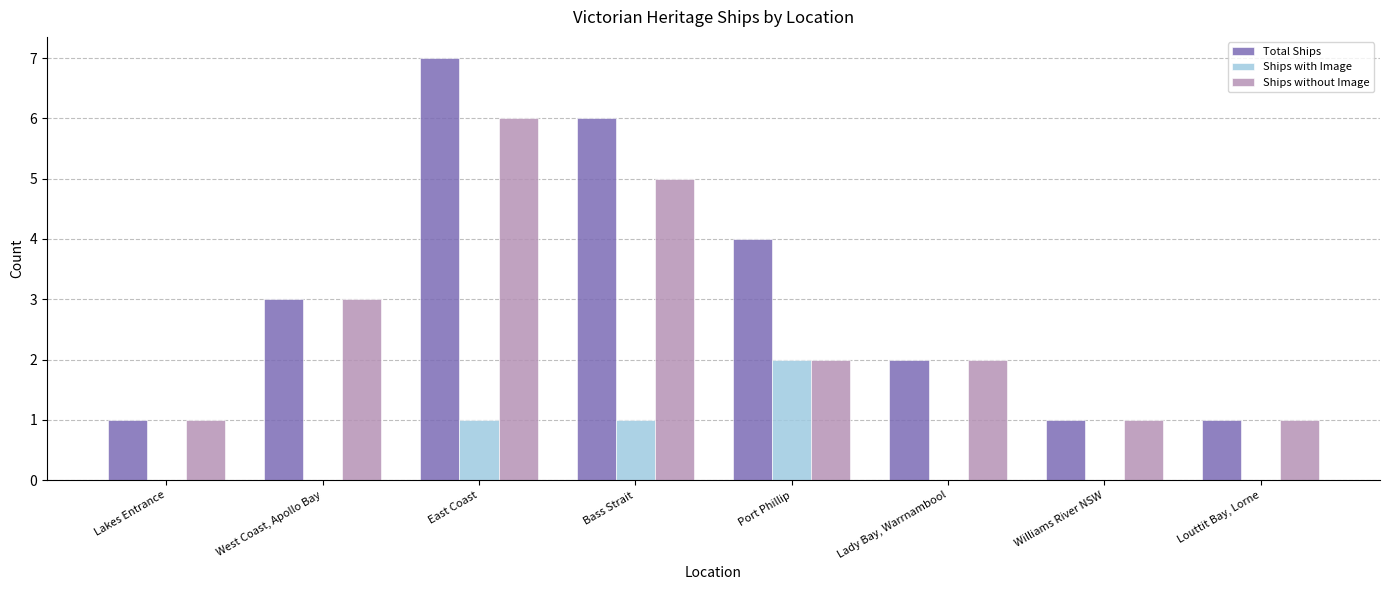

Which series has the largest total across all categories?

Total Ships